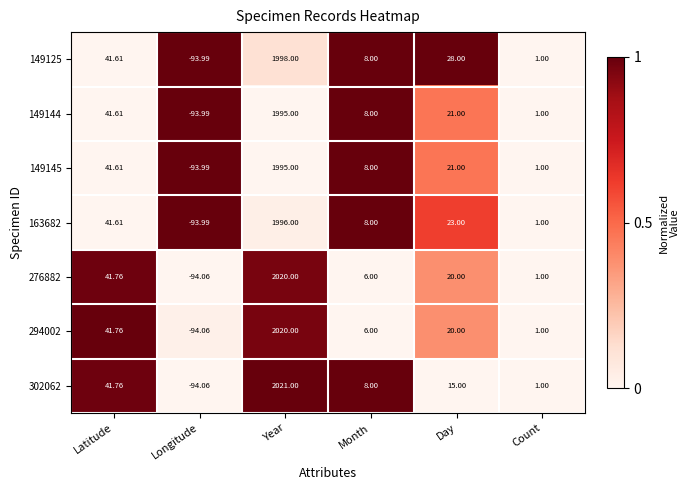

What is the spread (max minus min) of values at Day?

13.0